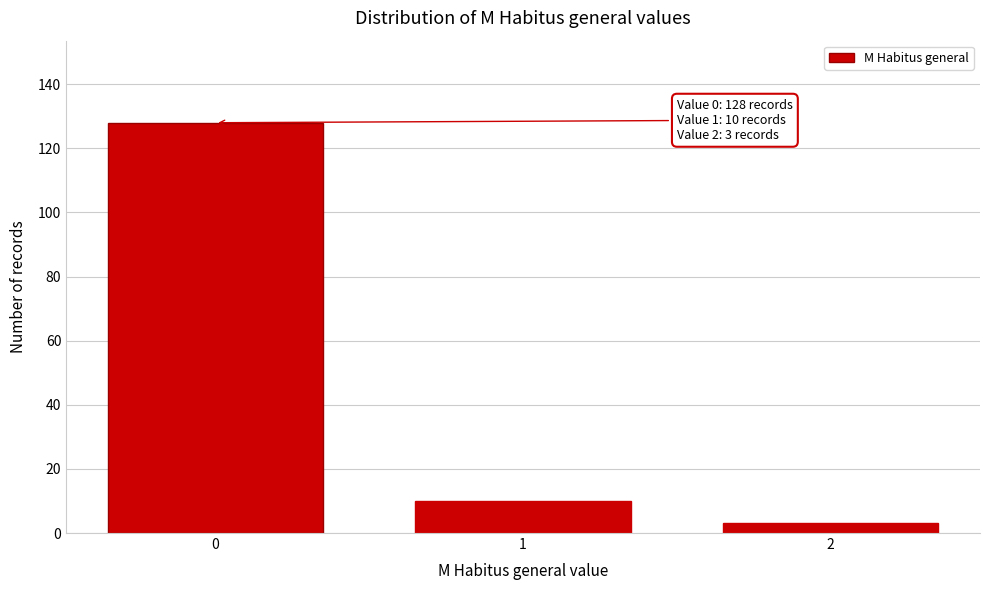

Reading left to right, transcribe all the data shown in this chart.

0=128	1=10	2=3